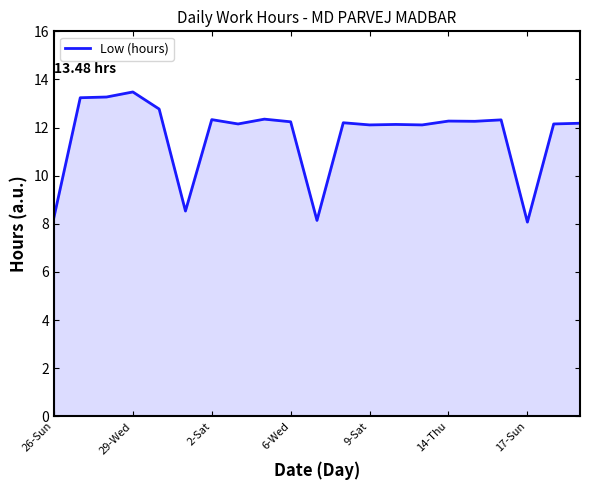

What is the difference between the maximum and minimum values?

5.4